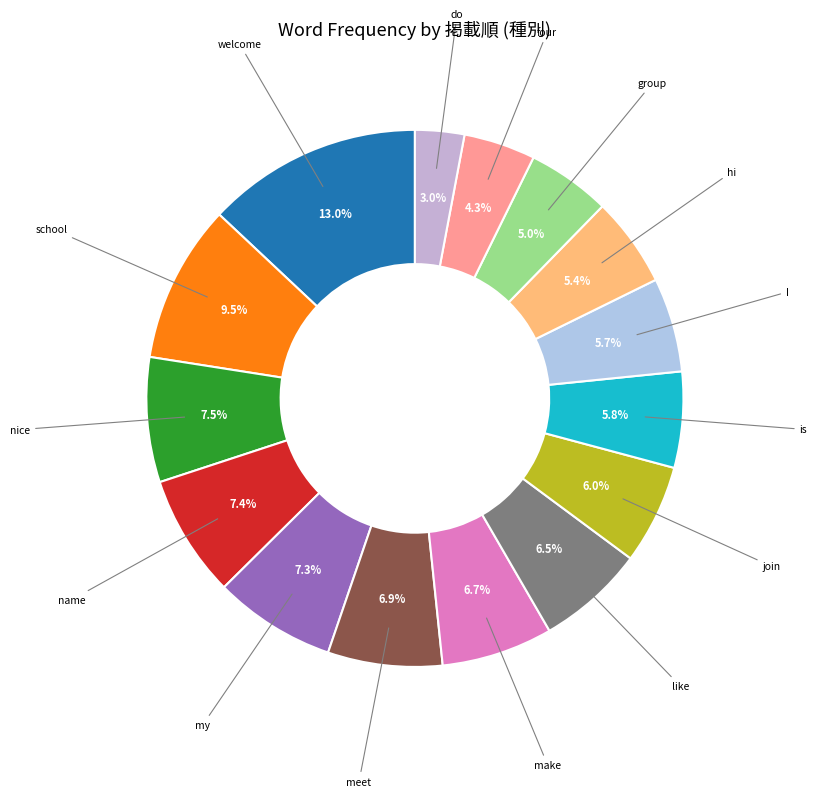

Count the number of slices in the pie.

15